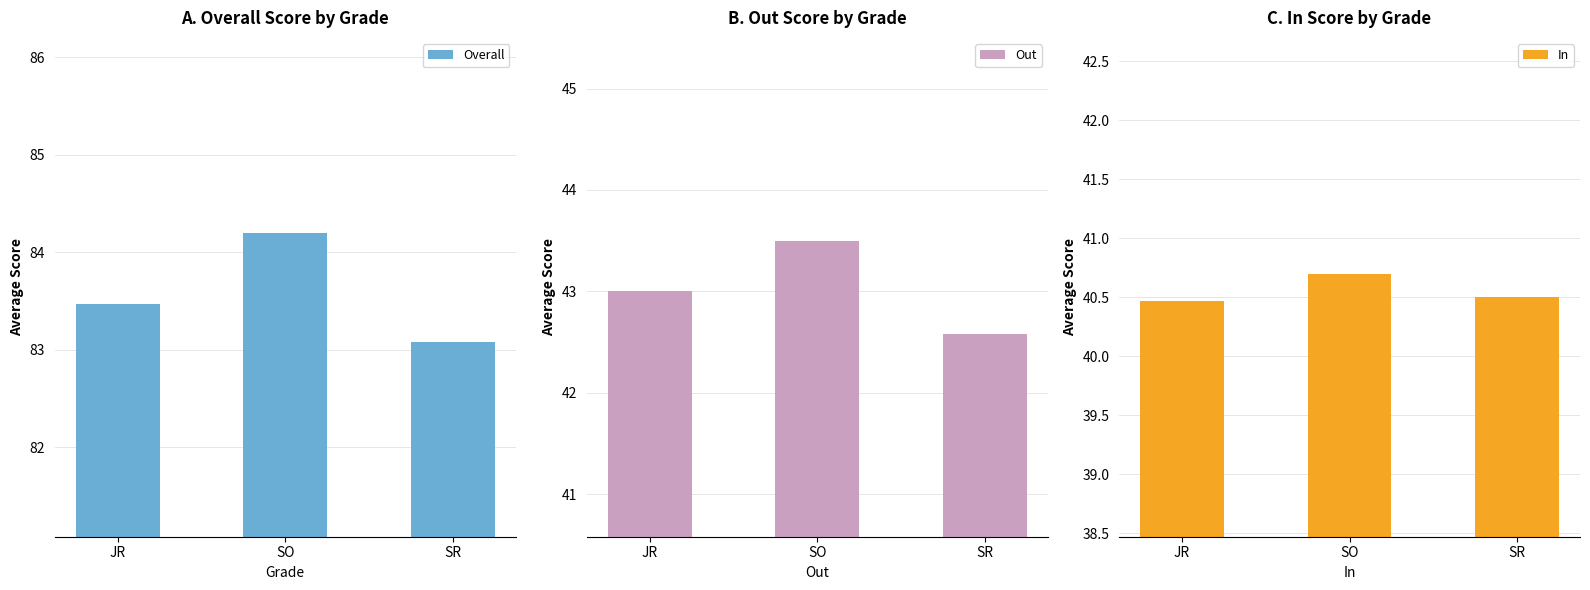

What is the total value across all series at JR?

166.9